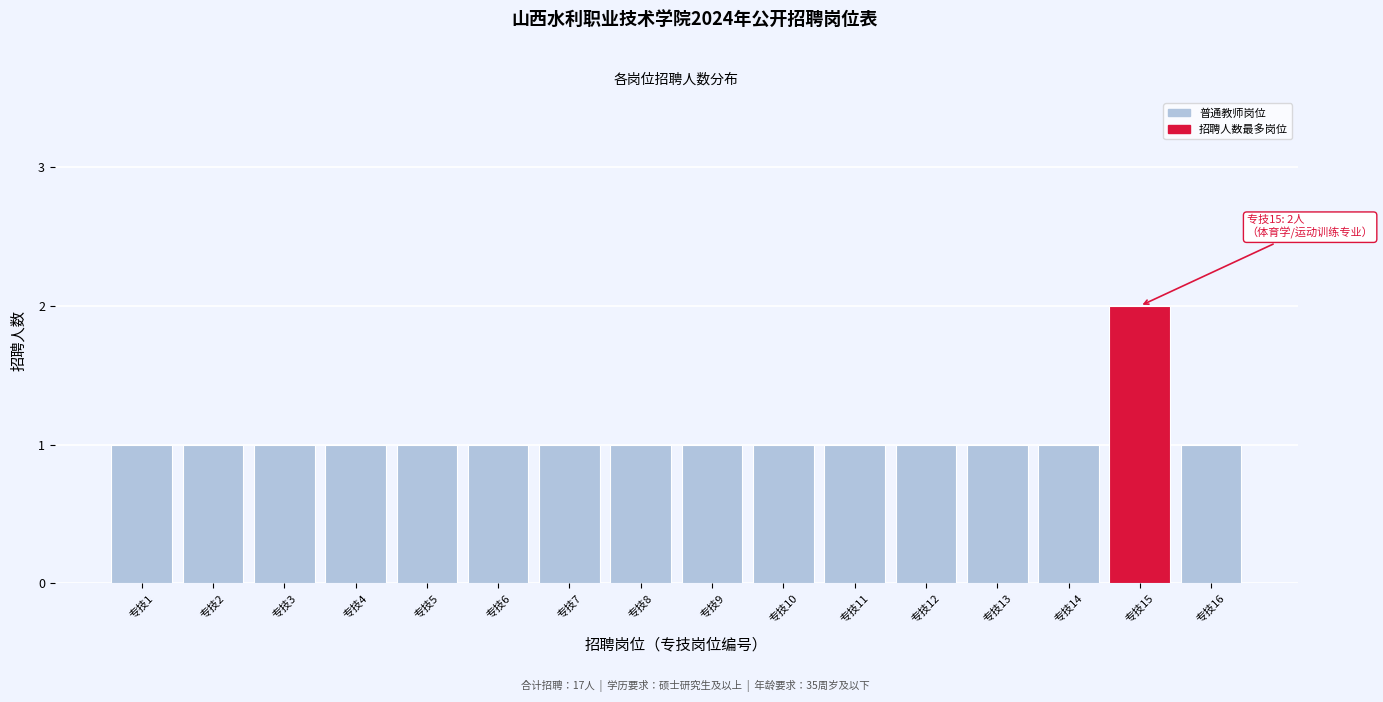

Reading left to right, list all the values displayed in this chart.

1	1	1	1	1	1	1	1	1	1	1	1	1	1	2	1